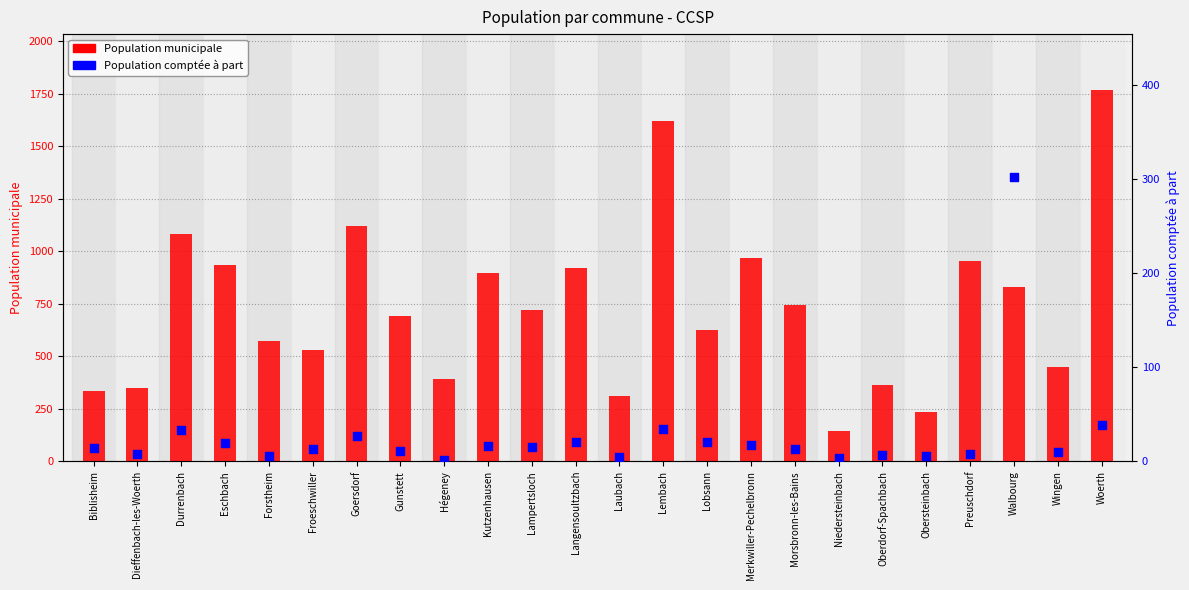

Which series has the widest spread of Y values?

Population municipale